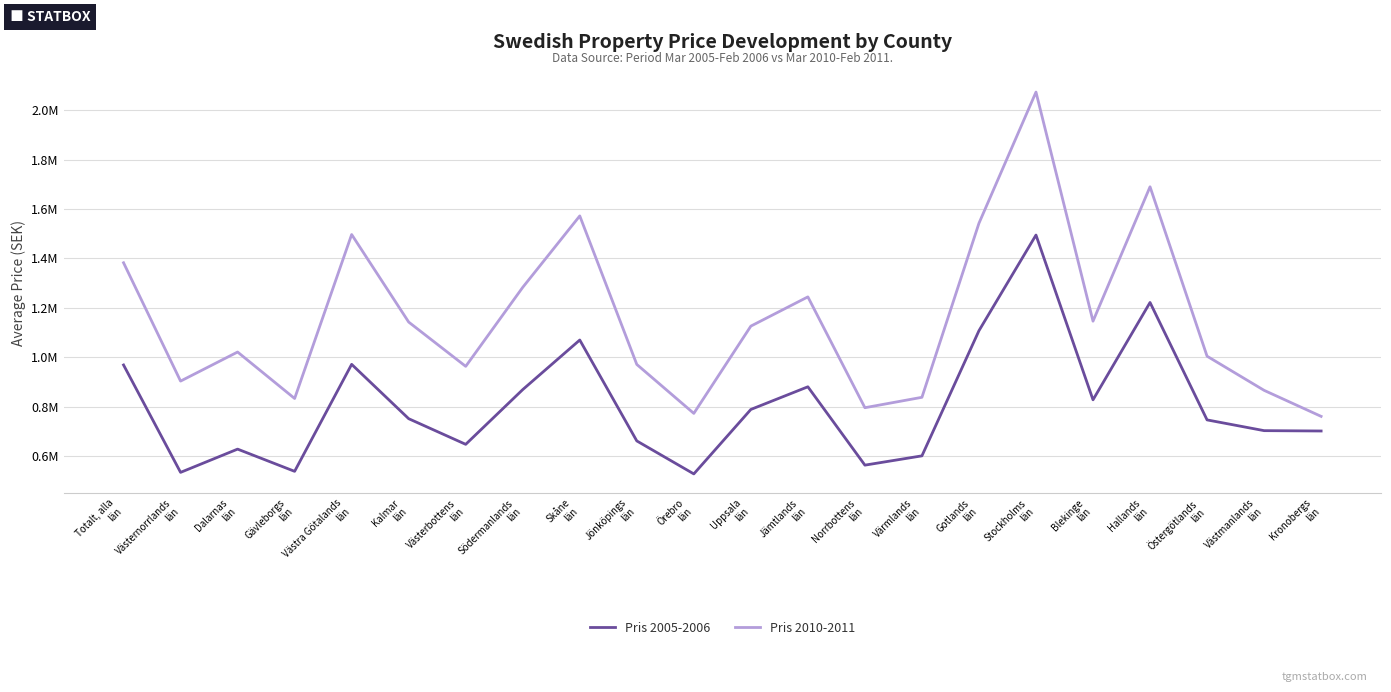

What is the total value across all series at Södermanlands
län?

2151751.0